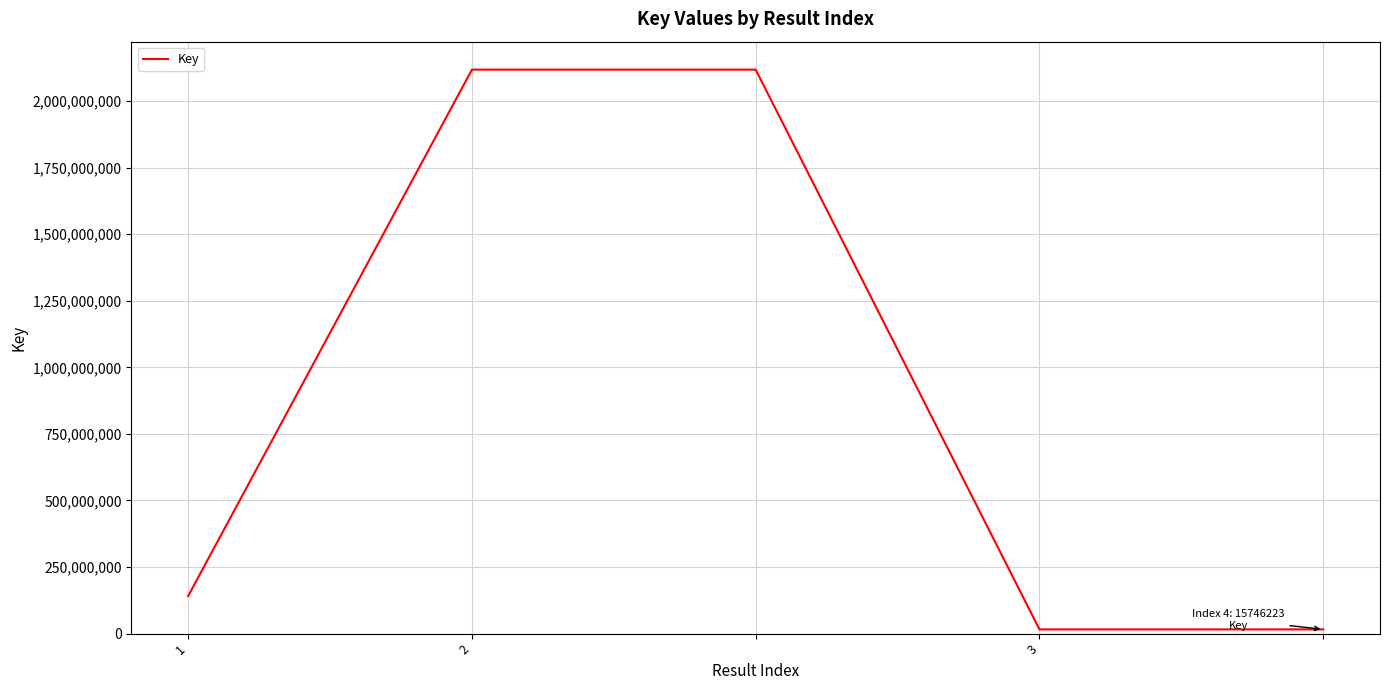

What is the sum of all values?

4408223440